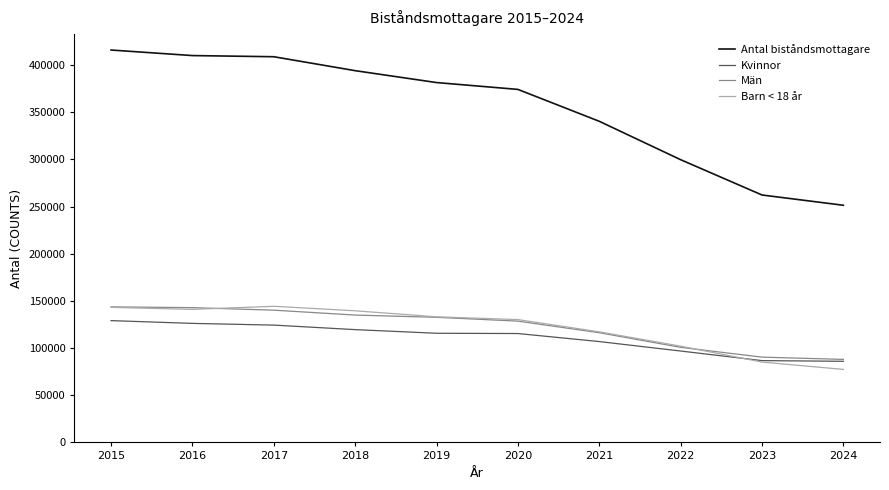

What is the difference between the maximum and second lowest values in the Kvinnor series?

42401